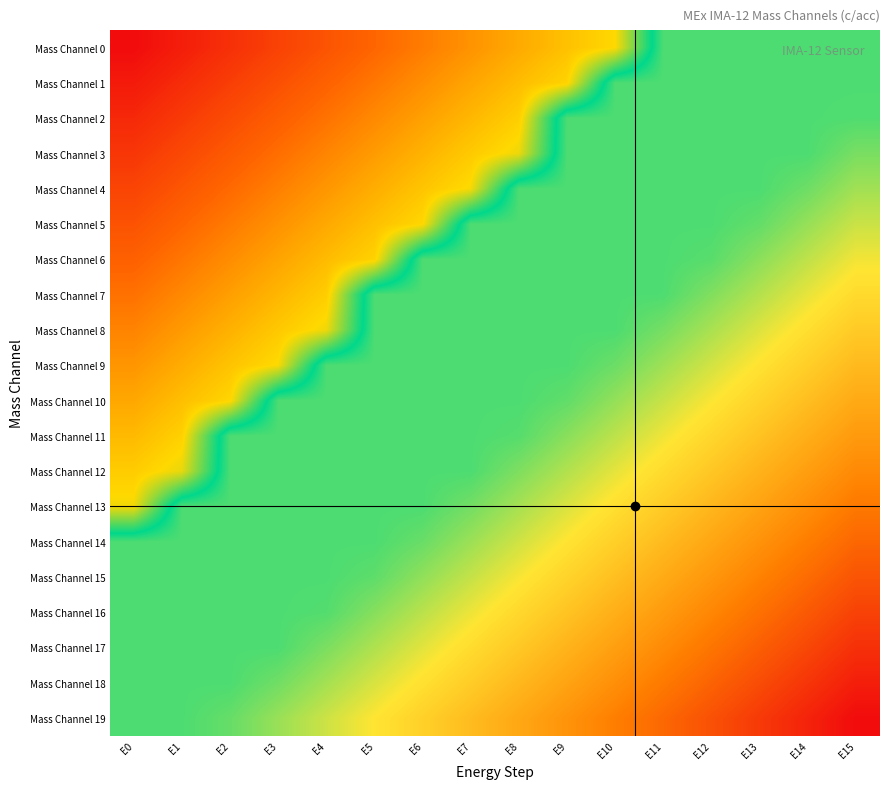

Which has a higher value, E6 or E10?

E10